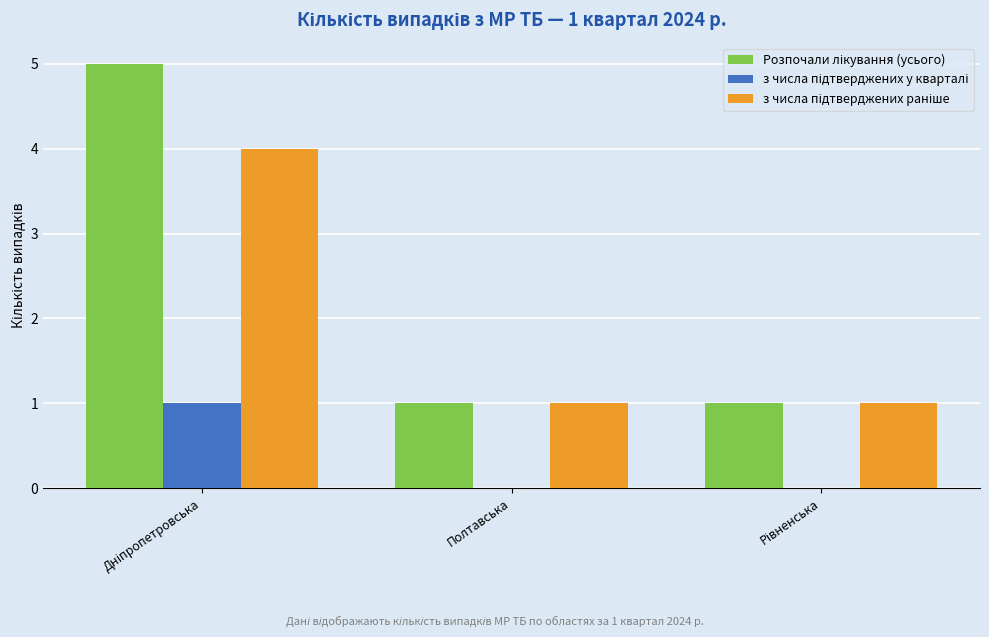

What is the greatest value displayed?

5